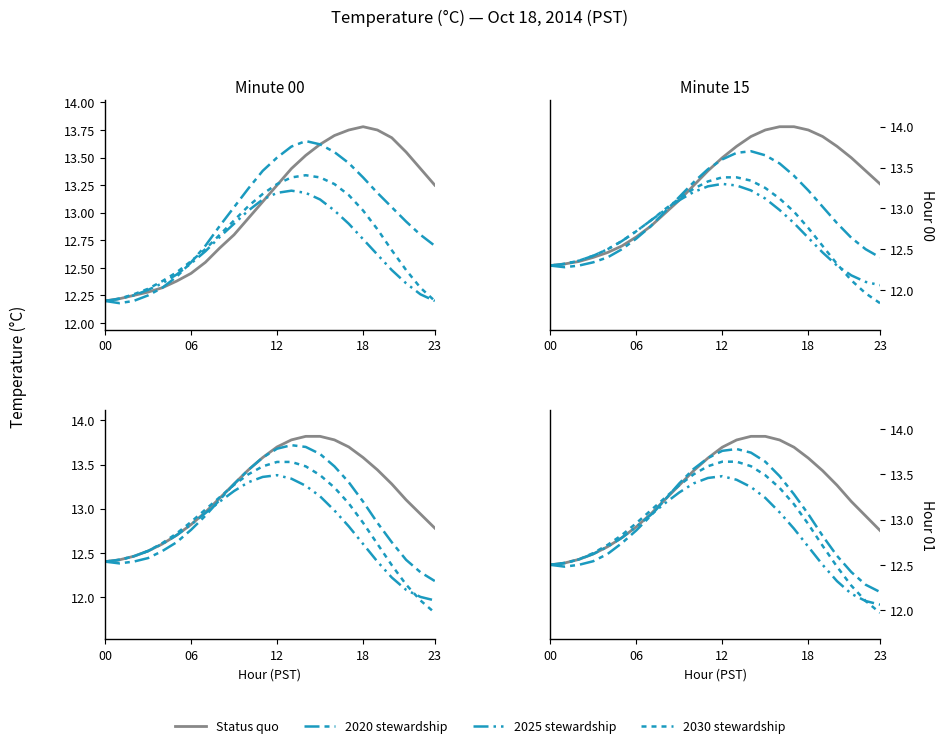

What is the label of the 20th point from the left?

19